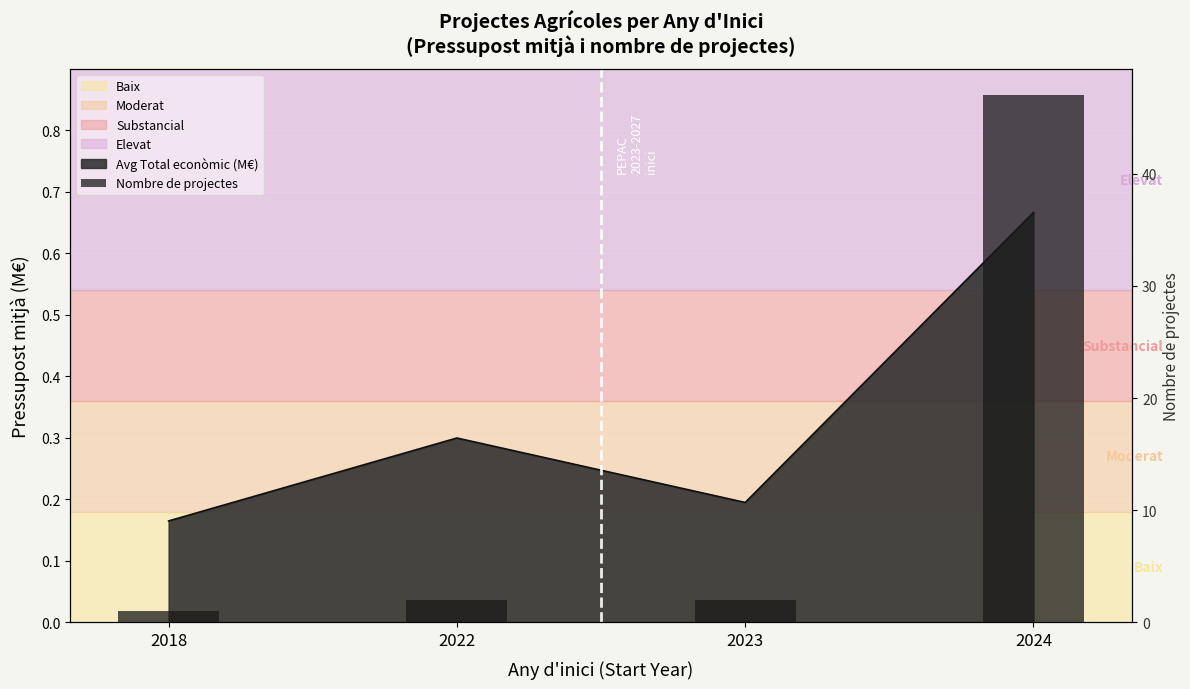

Approximately how many times larger is the value at 2024 compared to 2023?

23.5